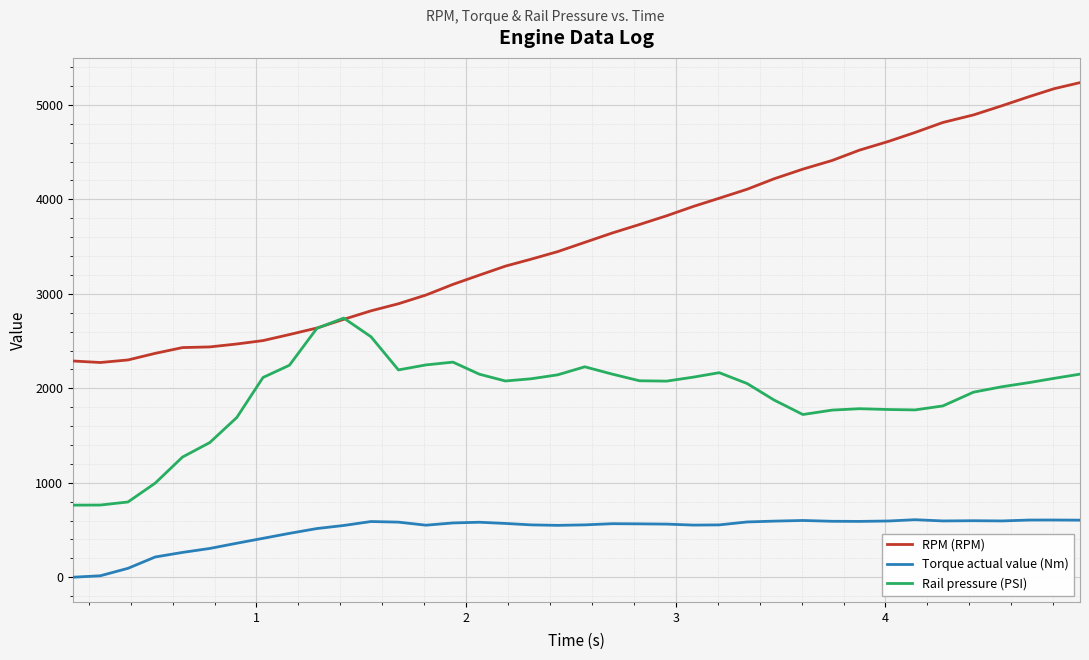

Rank the series by their maximum value, from lowest to highest.

Torque actual value (Nm), Rail pressure (PSI), RPM (RPM)